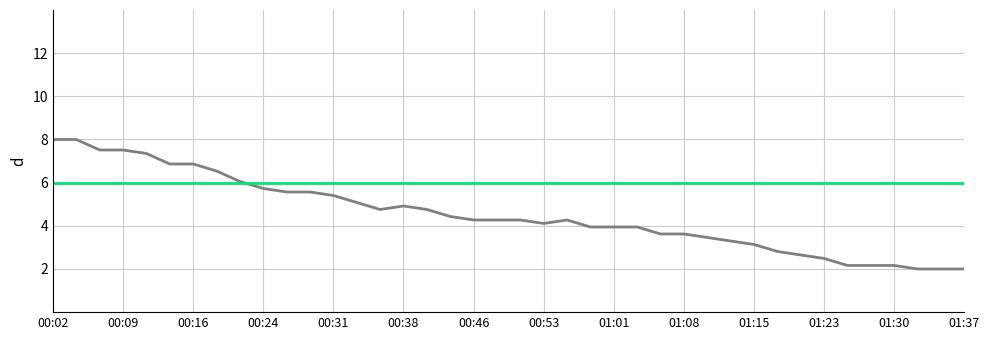

What is the greatest value displayed?

8.0